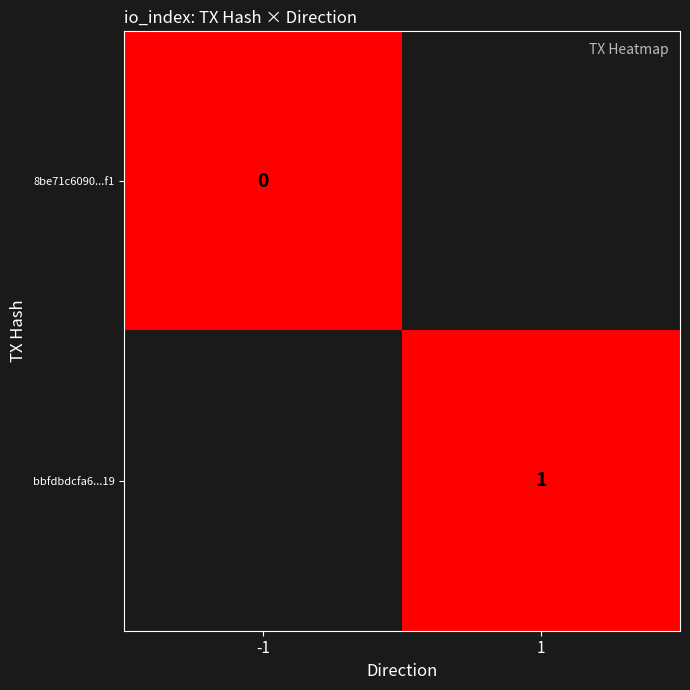

Is it true that bbfdbdcfa6...19 equals 1 at 1?

True